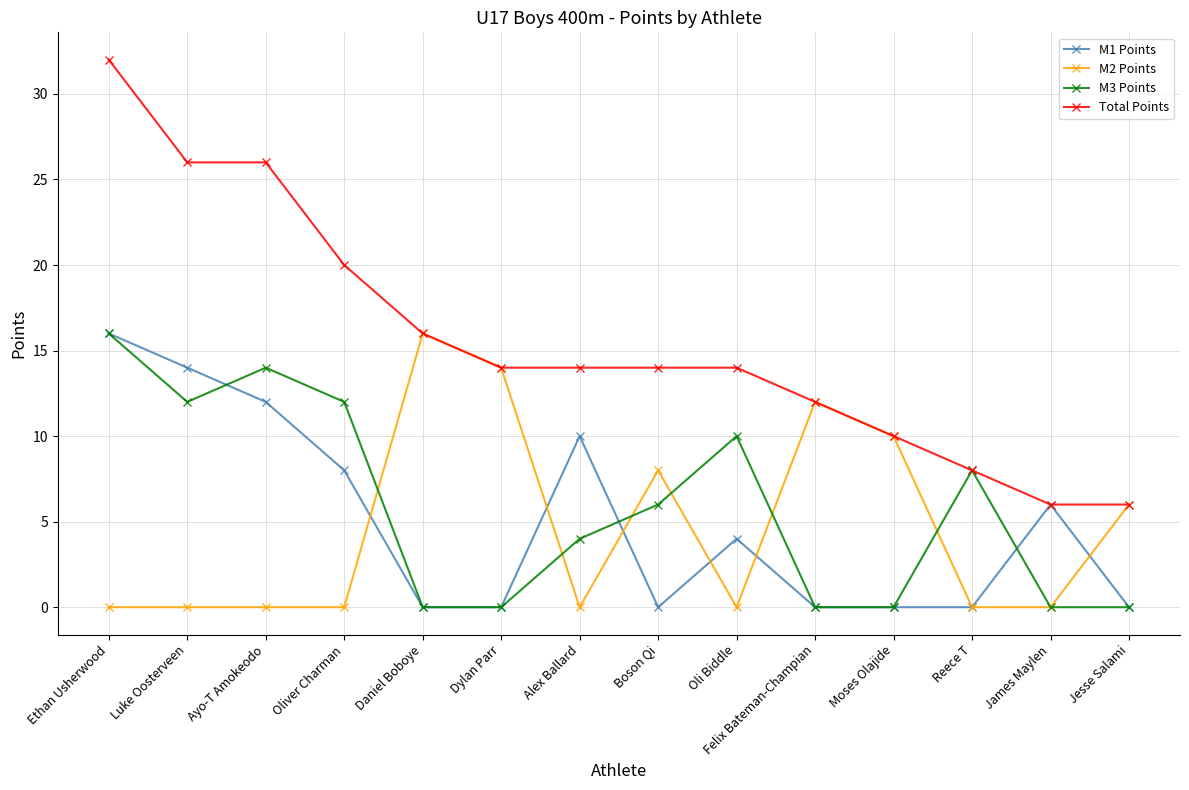

True or false: M3 Points has a value of 16 at Oli Biddle.

False